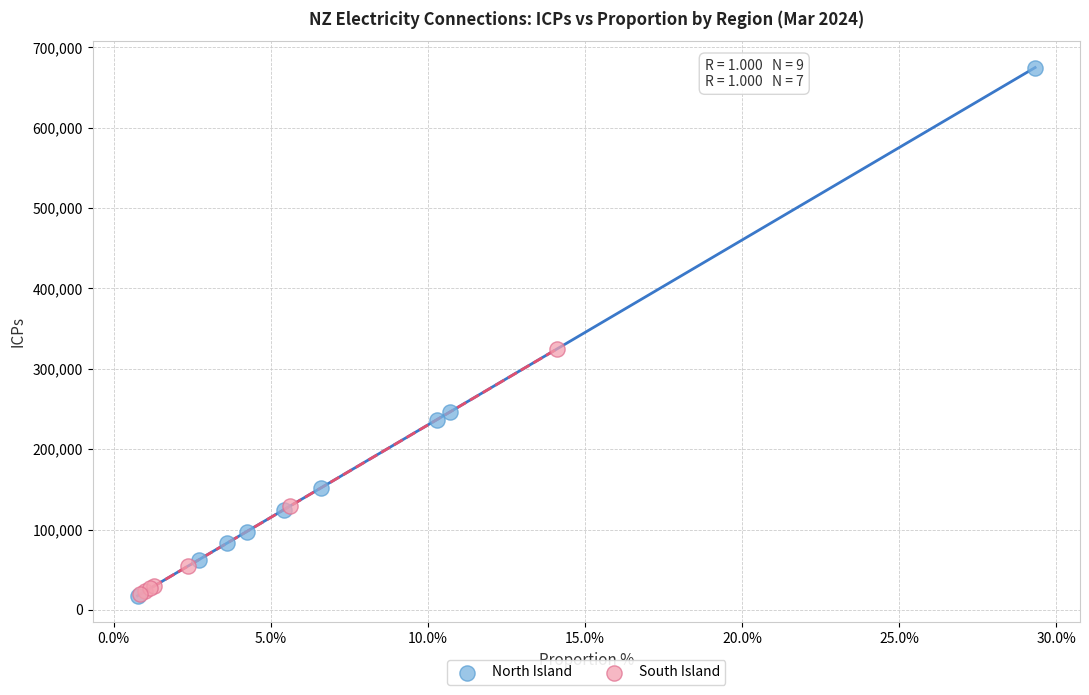

Which series has the largest Y range (max minus min)?

North Island